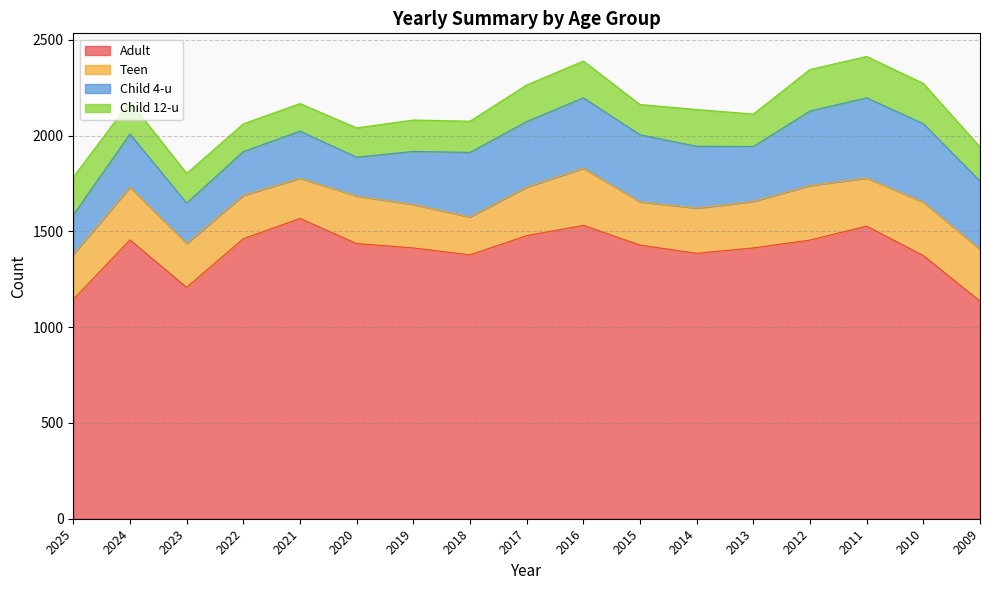

How many interior local peaks does the Teen series have?

5